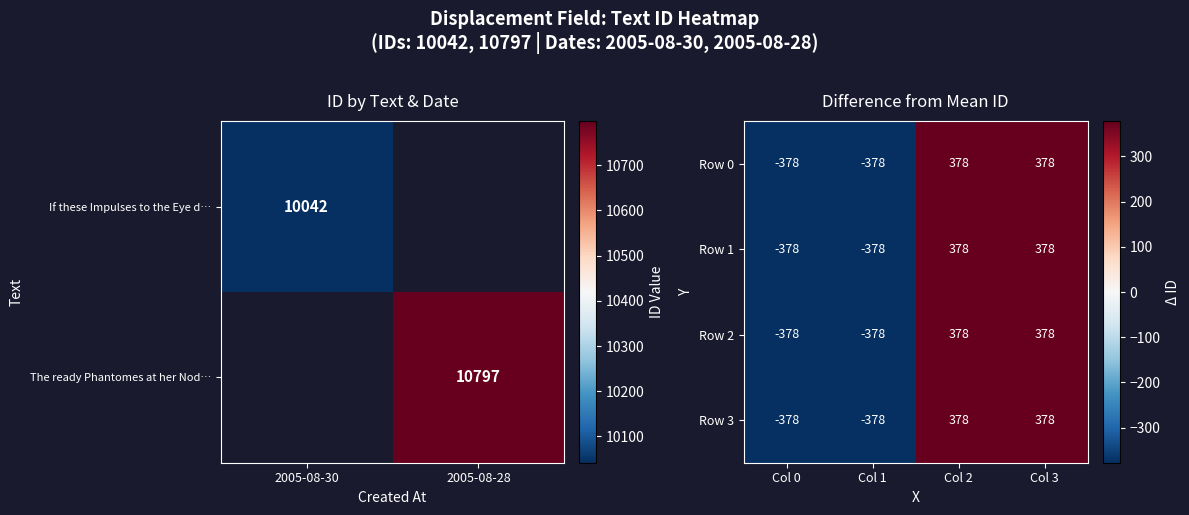

Count the number of data series in this chart.

4